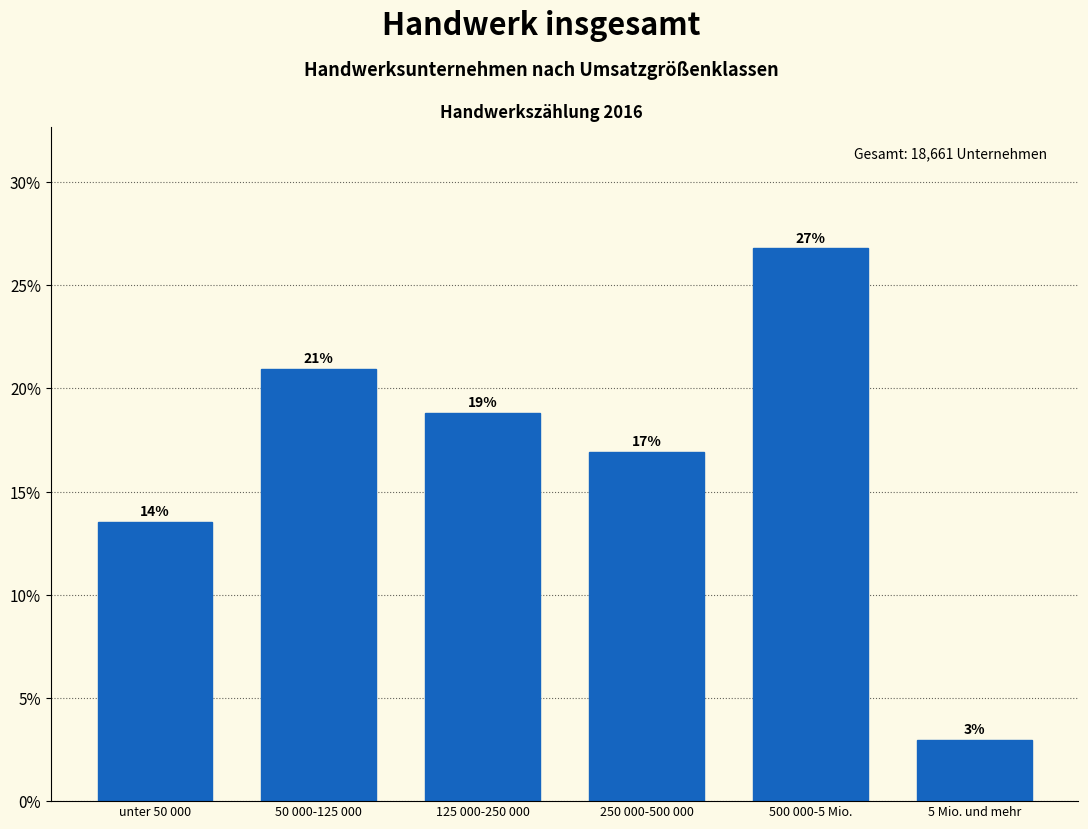

Which category has the lowest value across all series?

5 Mio. und mehr